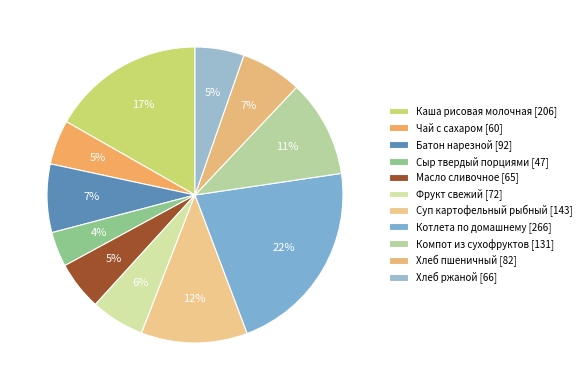

What percentage is the Компот из сухофруктов slice, to the nearest percent?

11%